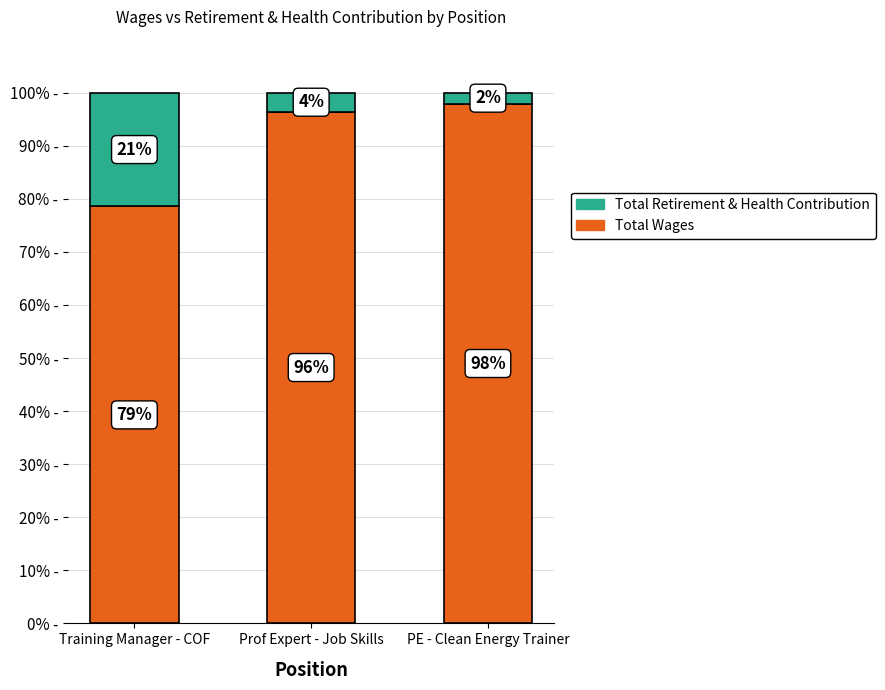

What is the sum of the Total Wages values at Prof Expert - Job Skills and Training Manager - COF?

175.0